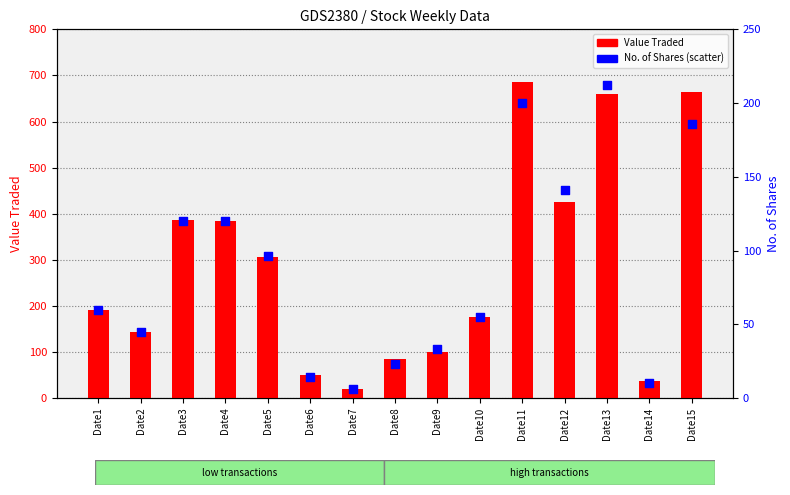

What are all the series names shown in the legend?

Value Traded, No. of Shares